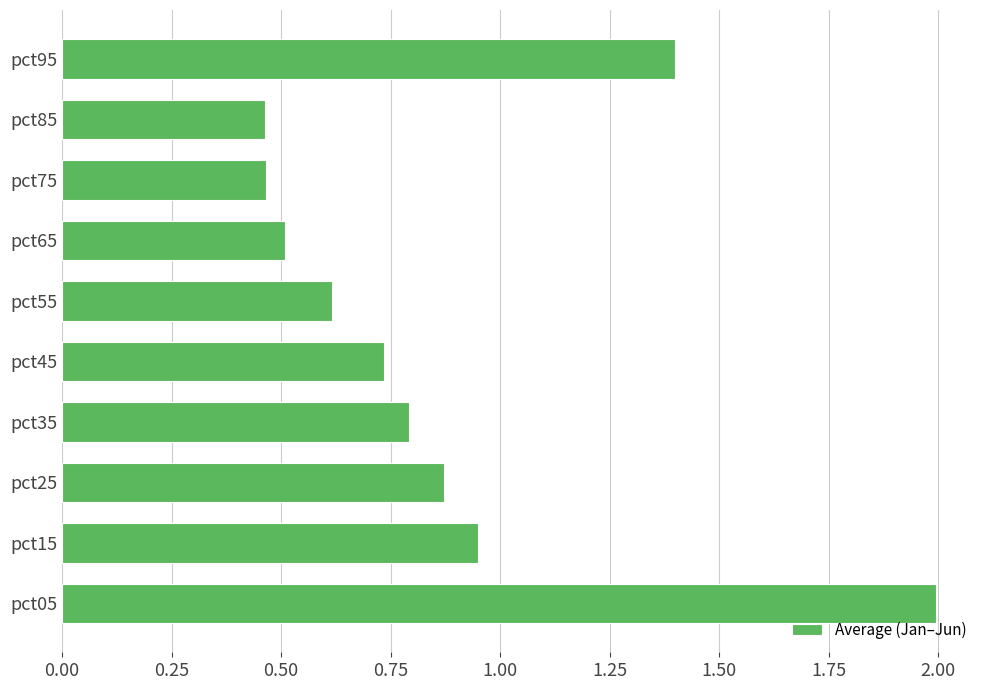

What is the maximum value shown in the chart?

2.0